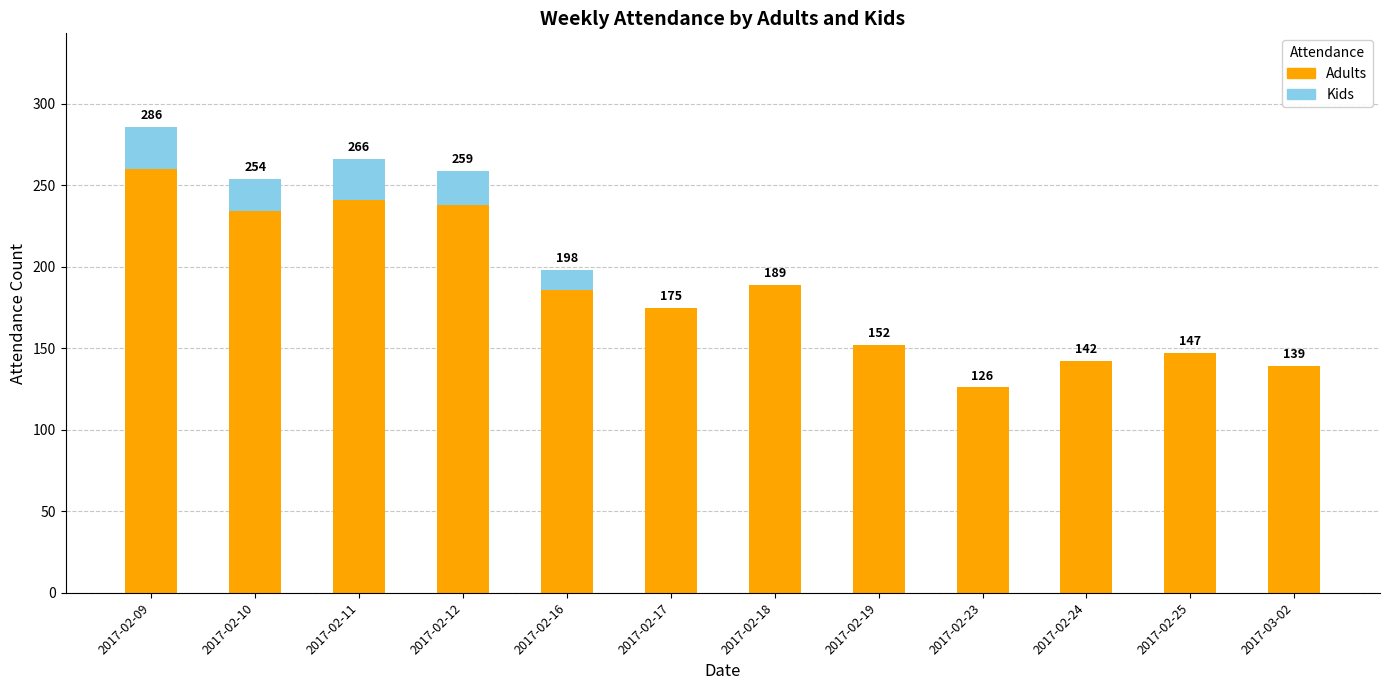

At which category is the sum across all series the highest?

2017-02-09